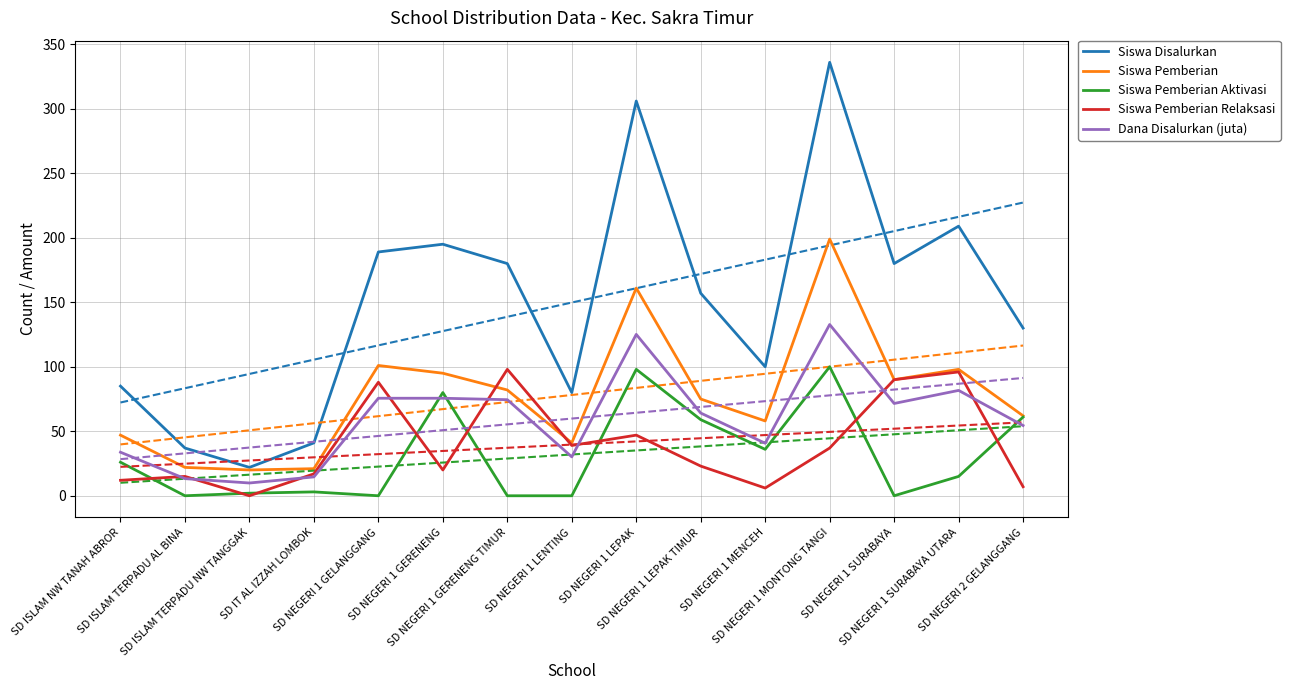

What is the difference between the Siswa Pemberian Relaksasi values at SD ISLAM TERPADU NW TANGGAK and SD NEGERI 2 GELANGGANG?

7.0